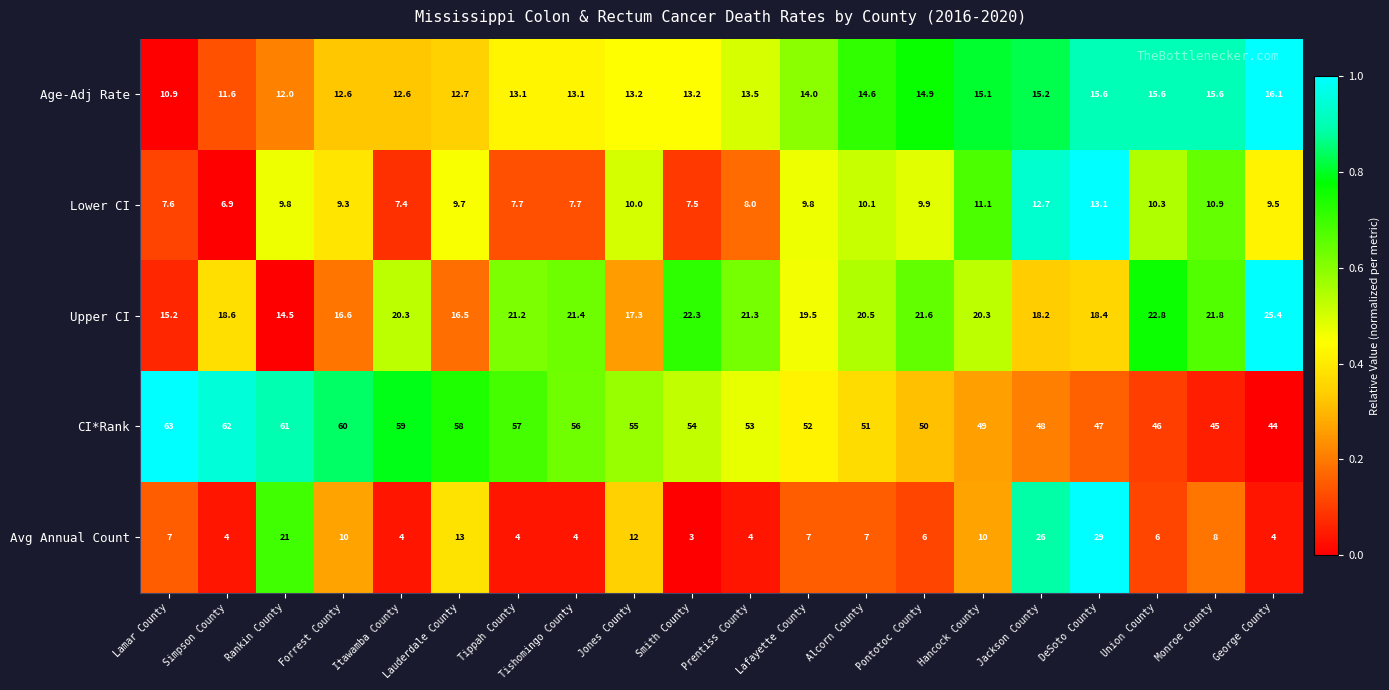

What is the sum of the Upper CI values at Smith County and Alcorn County?

42.8